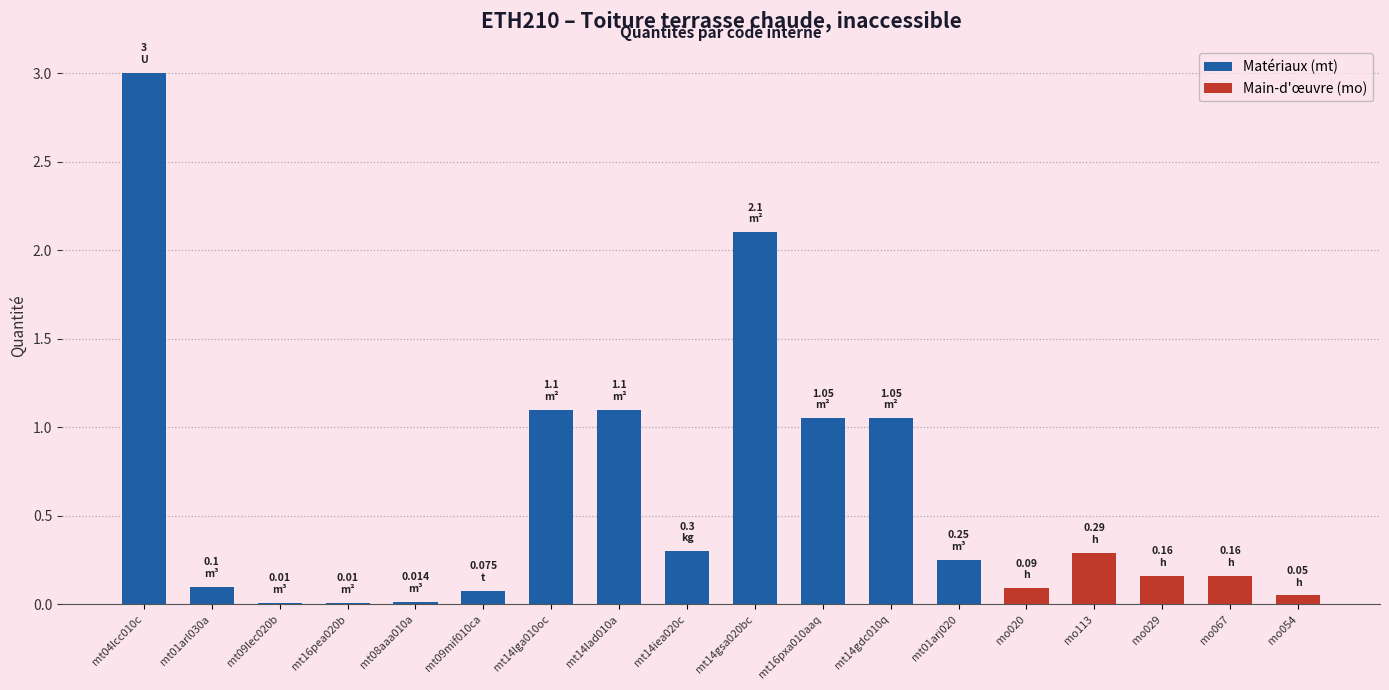

How many data points does each series have?

18